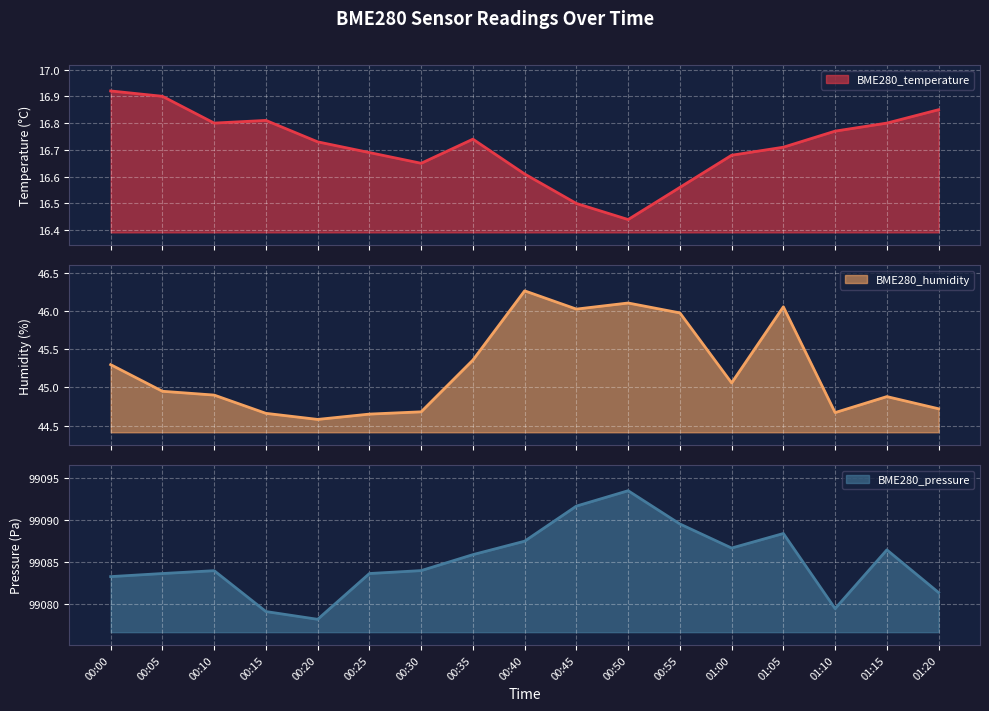

At which label is BME280_humidity closest to 45?

00:05